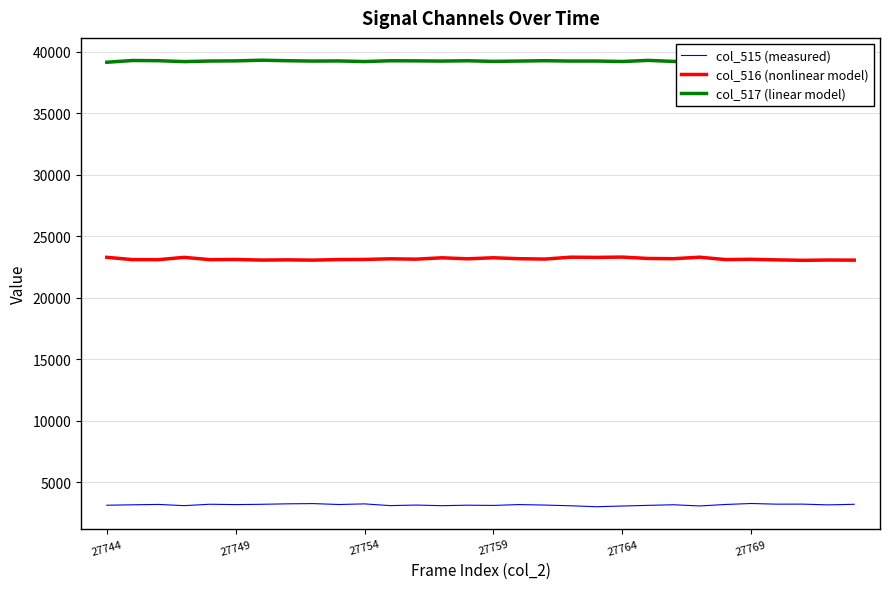

Which series has the largest total across all categories?

col_517 (linear model)